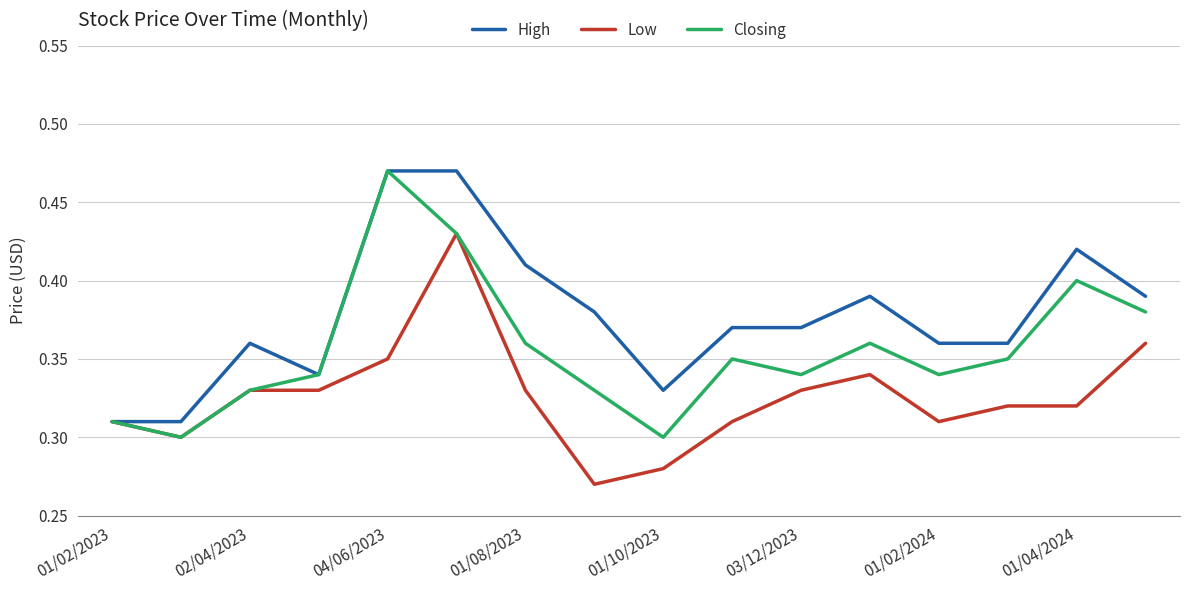

List the series in order of their overall mean, highest first.

High, Closing, Low